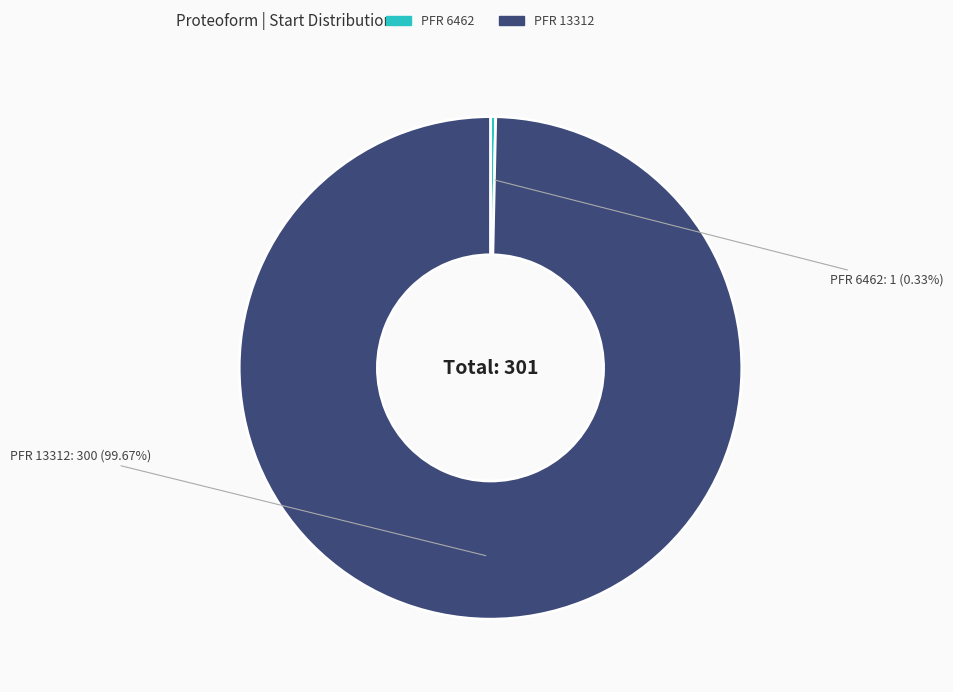

To the nearest percent, what is the average slice percentage?

50%